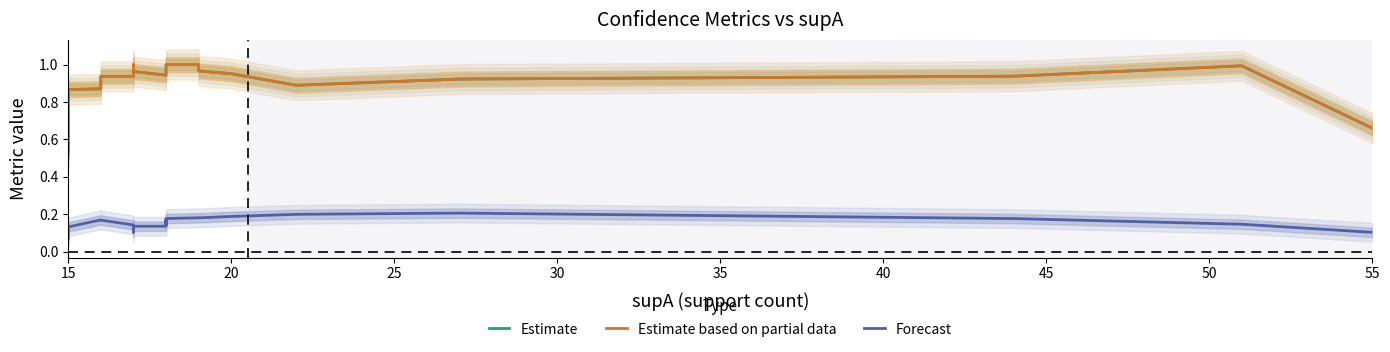

How many series are shown in this chart?

3